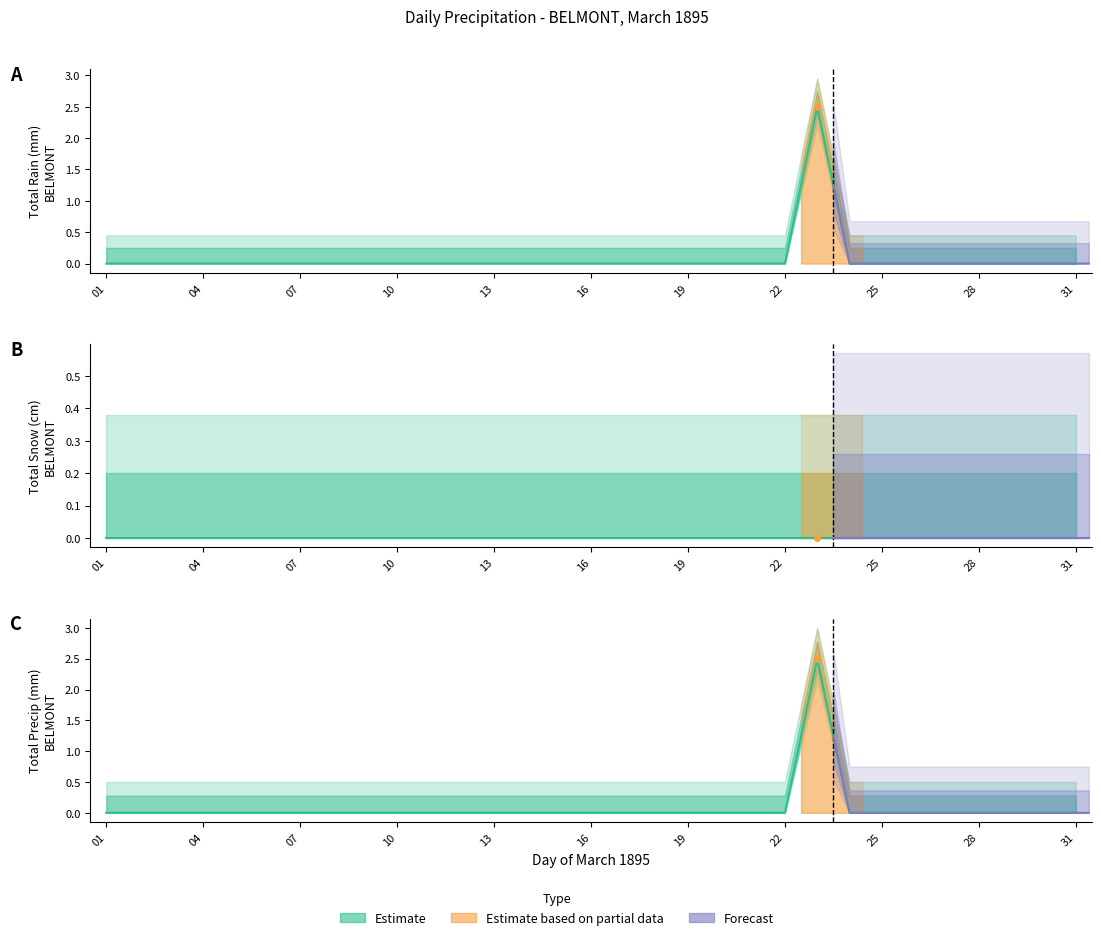

At which category is the sum across all series the highest?

23